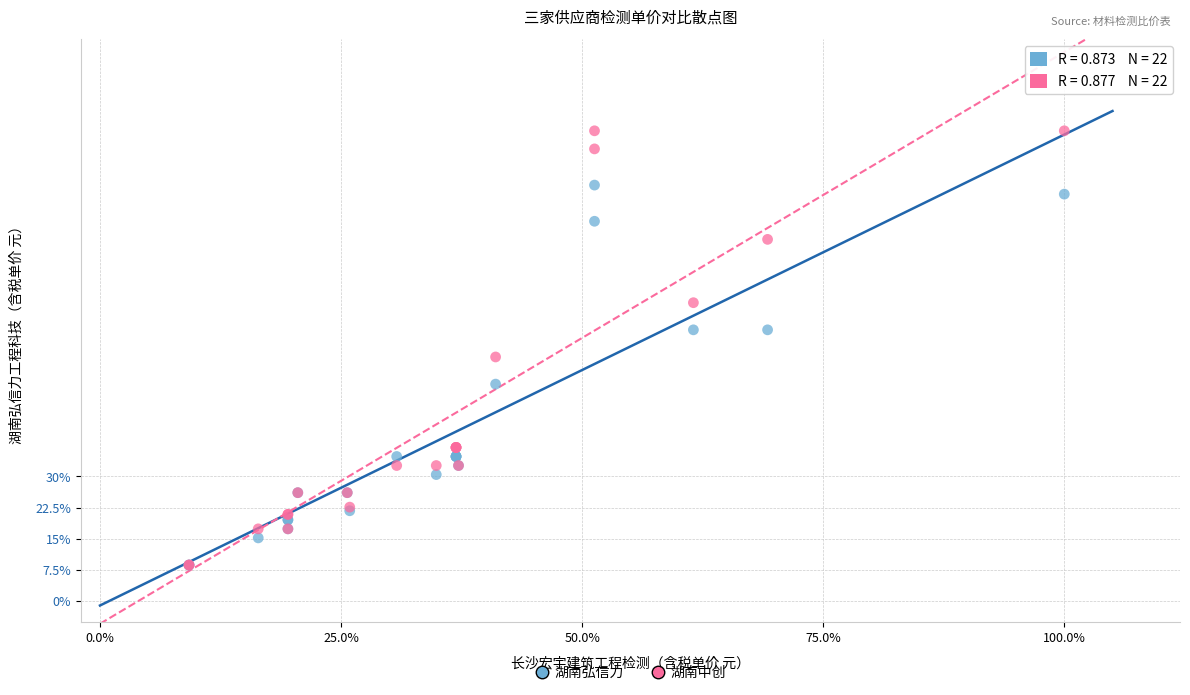

What are all the series names shown in the legend?

湖南弘信力, 湖南中创